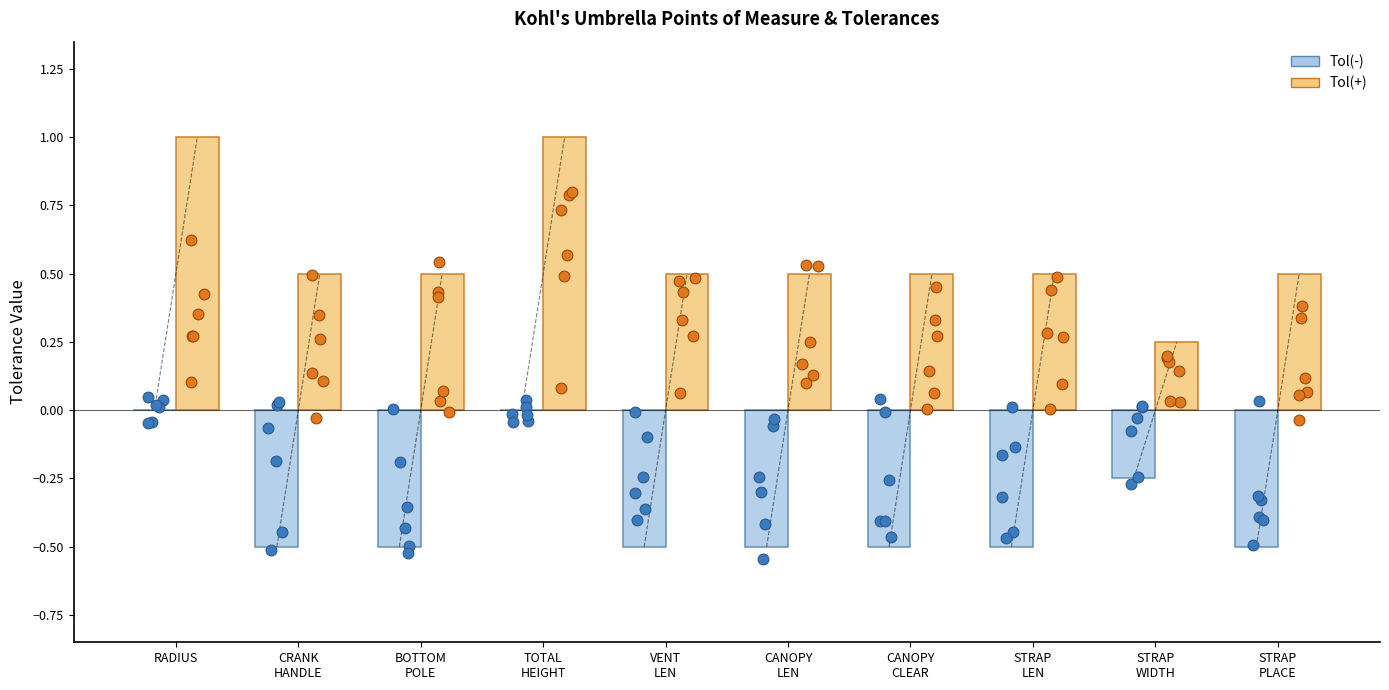

At which category is the sum across all series the highest?

RADIUS